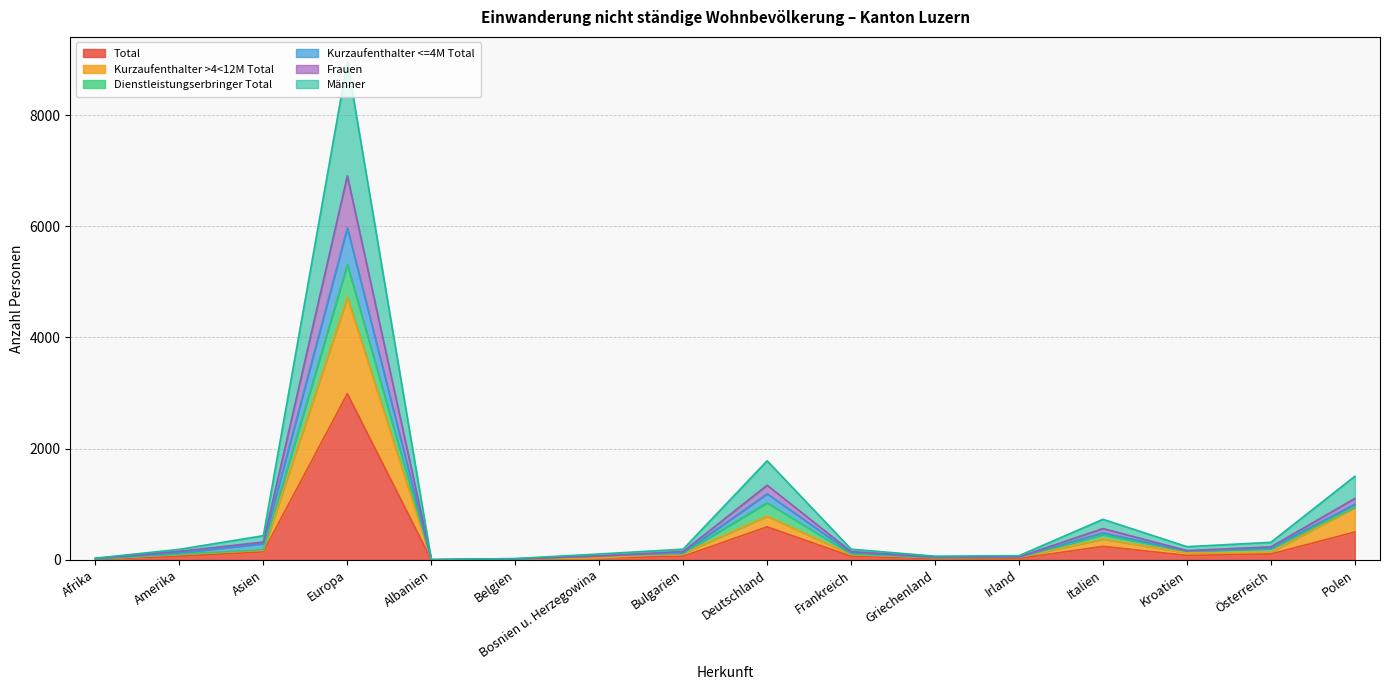

What is the maximum value for Total?

2988